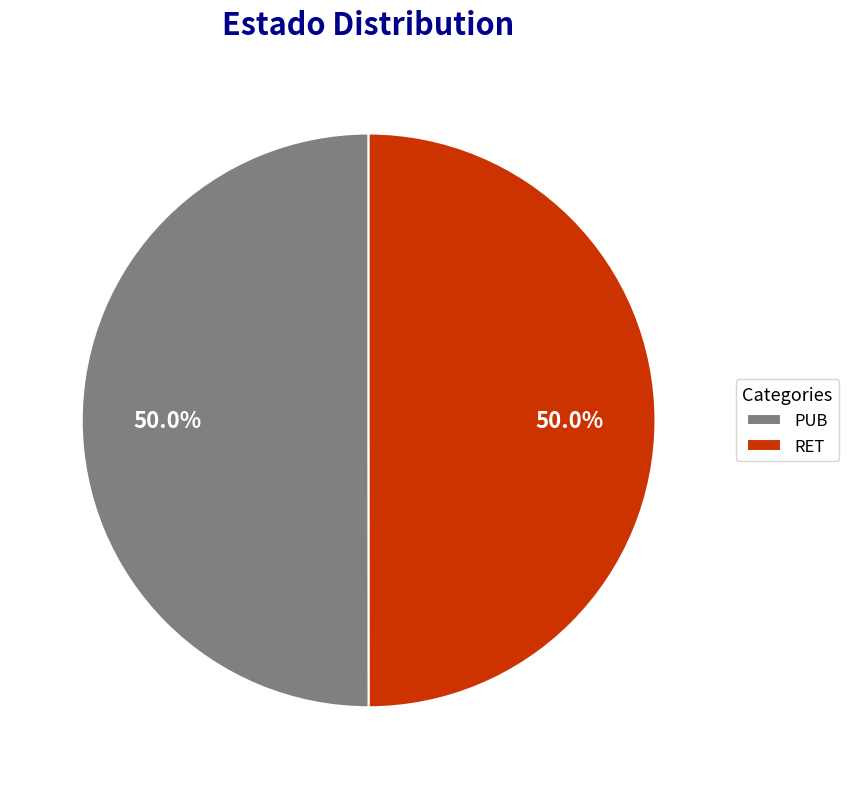

What portion of the pie excludes RET?

50.0%